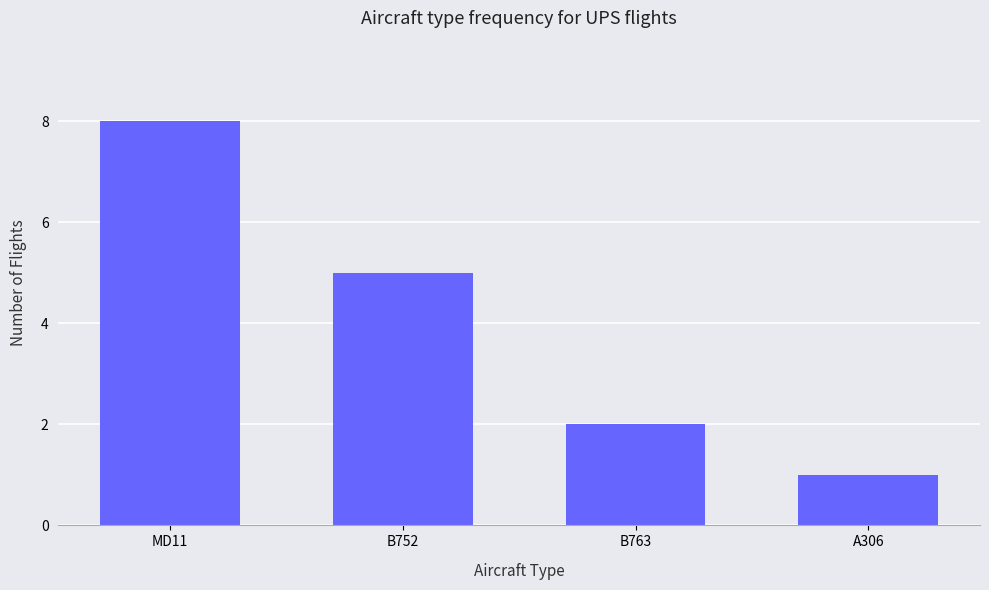

Read the value at MD11.

8